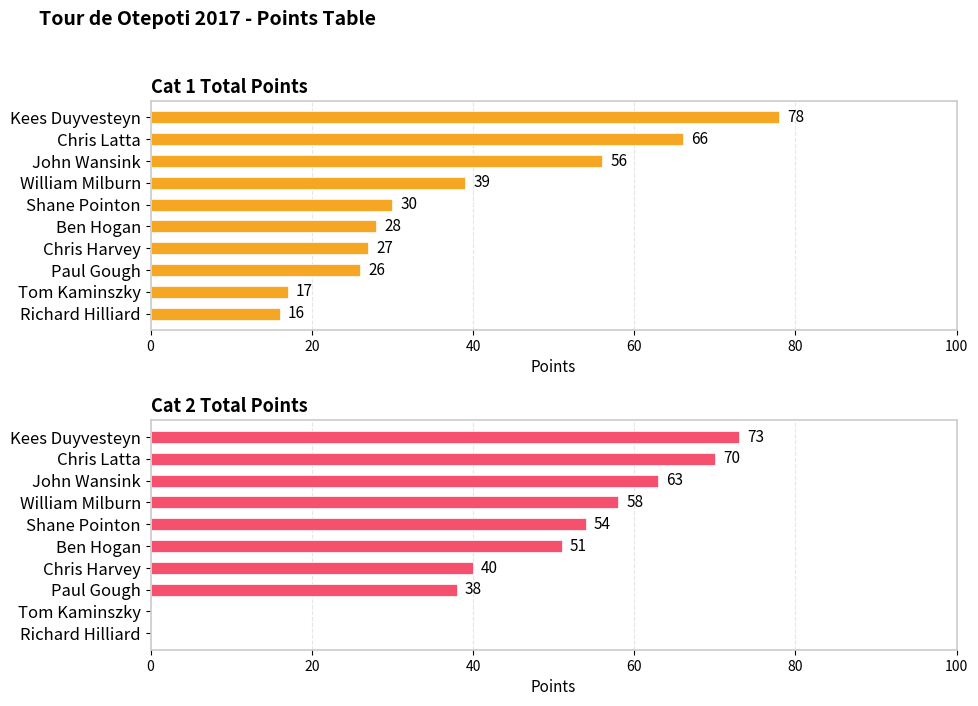

Which series has the widest spread of values?

Cat 2 Total Points